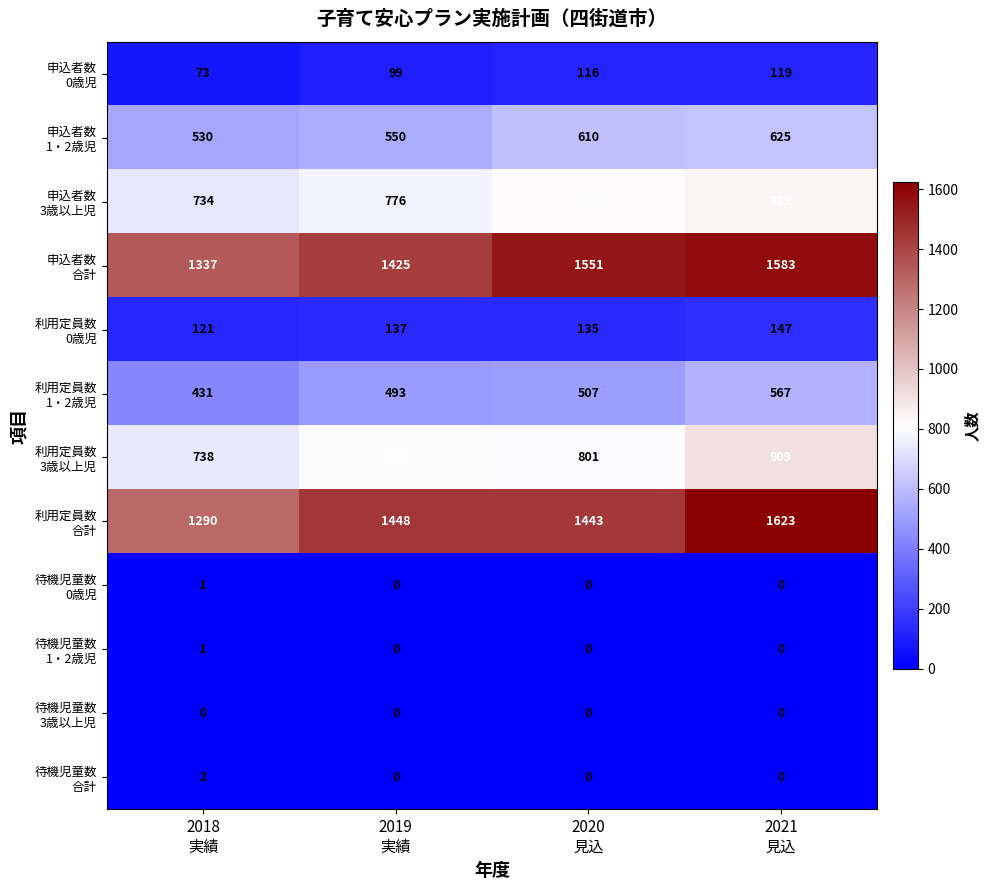

At how many categories does at least one series exceed 879?

4